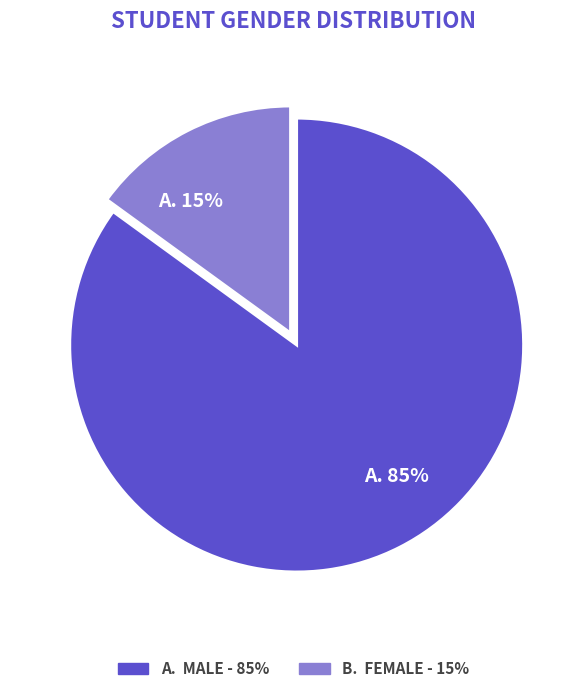

Combined, do A. 15% and A. 85% account for over 50%?

Yes